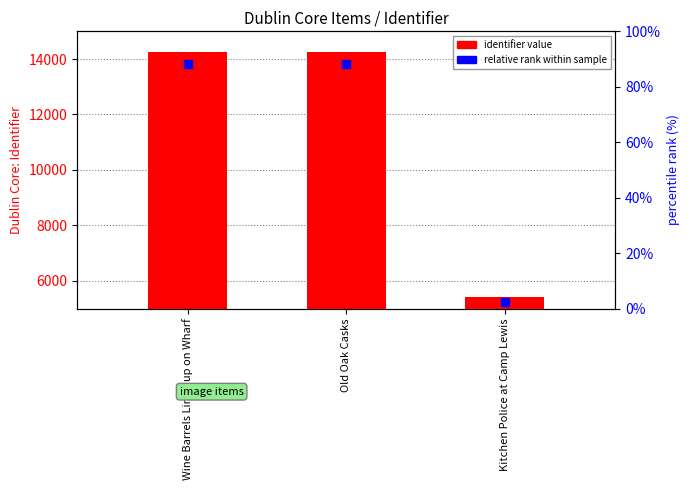

The value at Old Oak Casks is 24101. True or false?

False